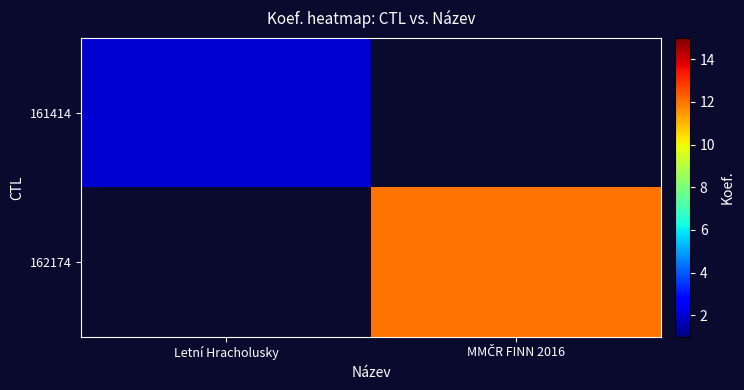

Reading left to right, what are all the values shown in this chart?

161414: Letní Hracholusky=2	MMČR FINN 2016=0
162174: Letní Hracholusky=0	MMČR FINN 2016=12